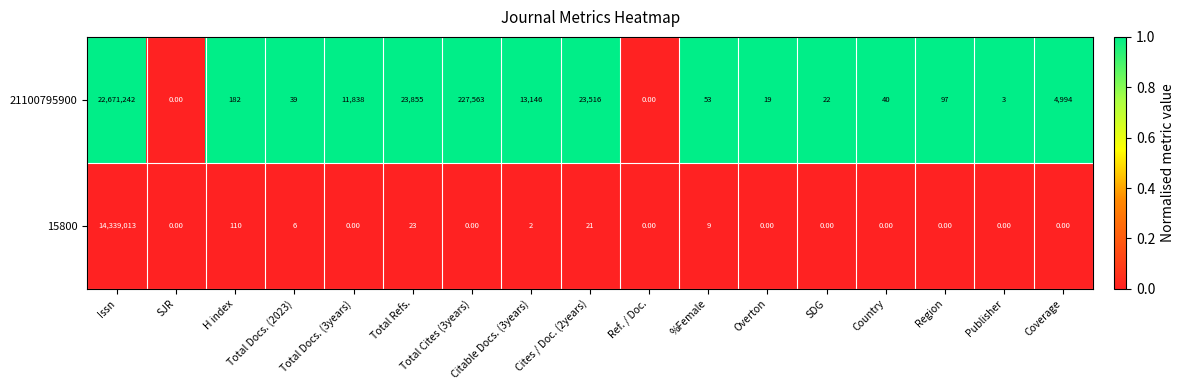

List the series in order of their peak value, highest first.

21100795900, 15800